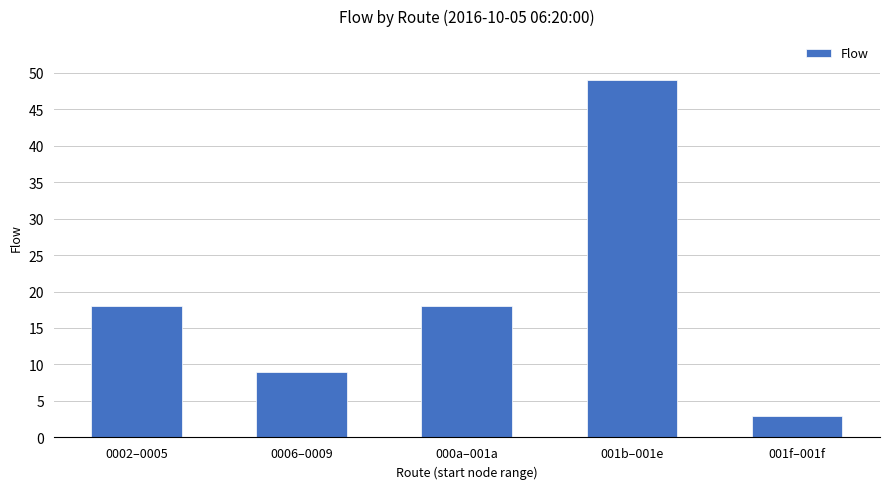

The chart shows a value of 64 at 001b–001e. True or false?

False